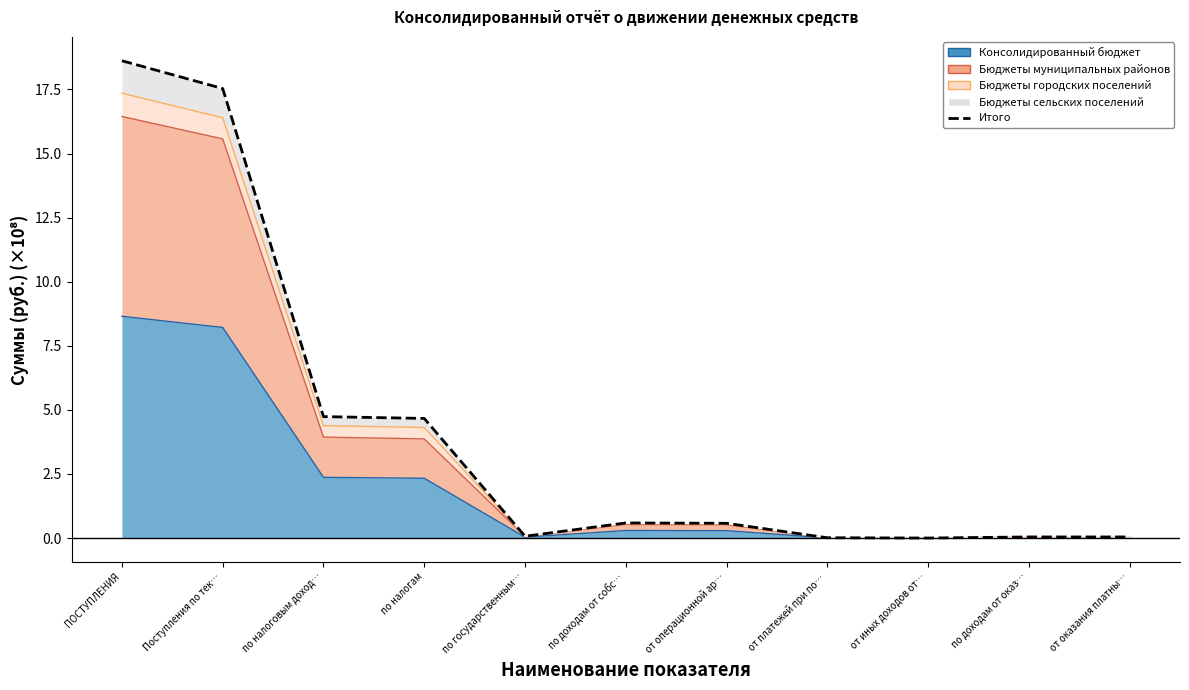

Rank the categories by value from highest to lowest.

ПОСТУПЛЕНИЯ, Поступления по тек…, по налоговым доход…, по налогам, по доходам от собс…, от операционной ар…, по государственным…, по доходам от оказ…, от оказания платны…, от платежей при по…, от иных доходов от…